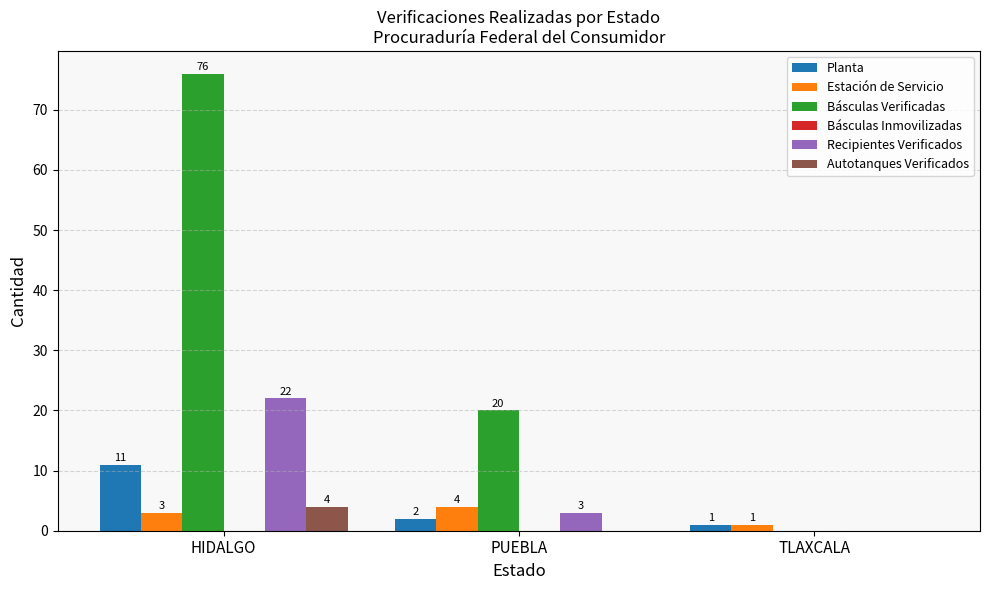

Reading left to right, extract all data points from this chart.

Planta: HIDALGO=11	PUEBLA=2	TLAXCALA=1
Estación de Servicio: HIDALGO=3	PUEBLA=4	TLAXCALA=1
Básculas Verificadas: HIDALGO=76	PUEBLA=20	TLAXCALA=0
Recipientes Verificados: HIDALGO=22	PUEBLA=3	TLAXCALA=0
Autotanques Verificados: HIDALGO=4	PUEBLA=0	TLAXCALA=0